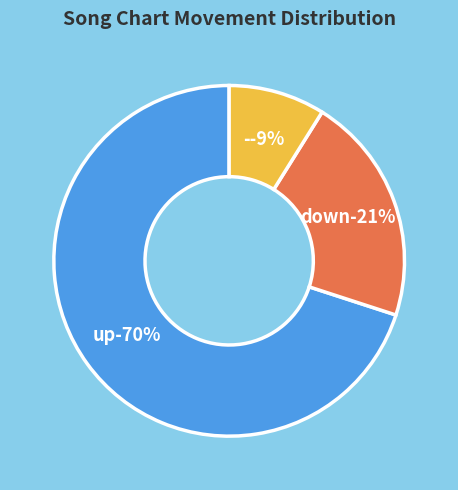

Combined, do - and up account for over 50%?

Yes